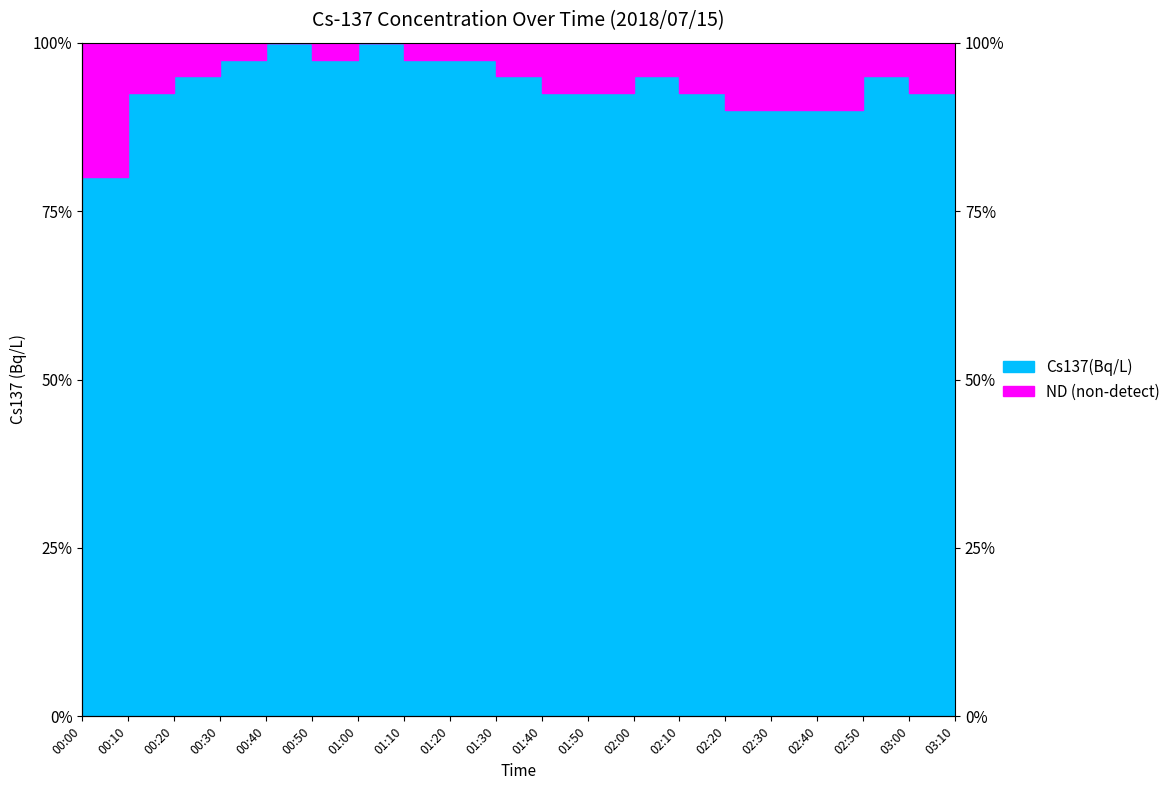

Where is the data nearest to the value 90?

02:20